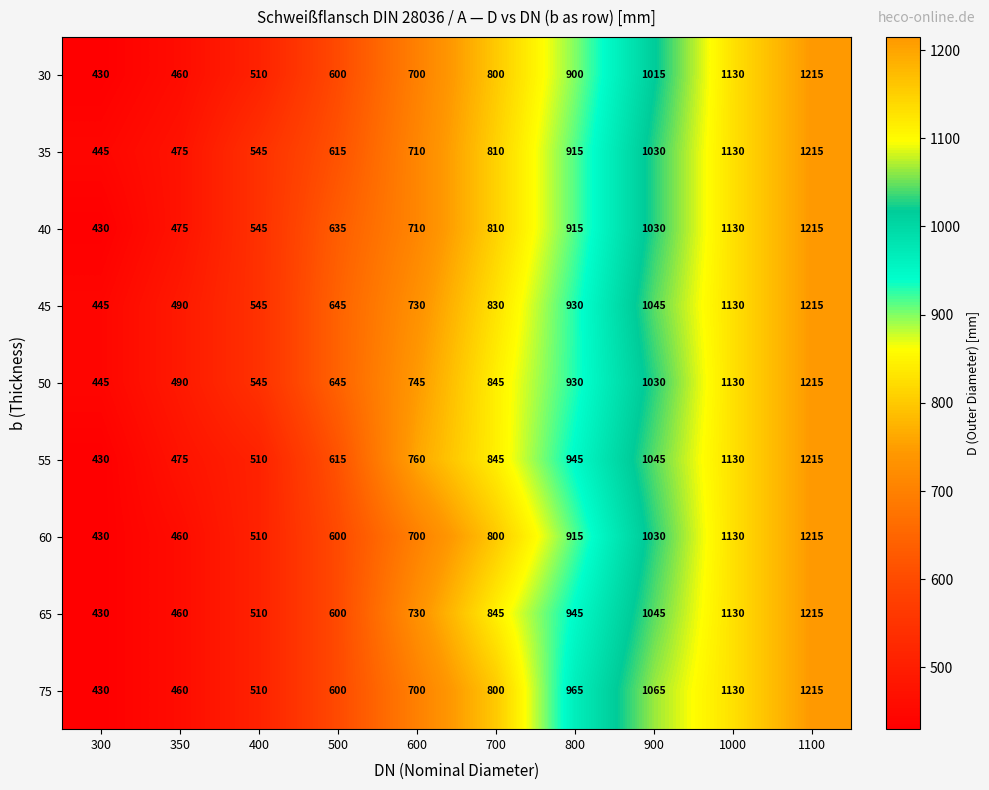

At how many categories does at least one series exceed 673?

6